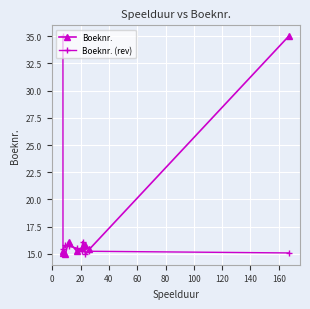

What is the maximum value shown in the chart?

35.0